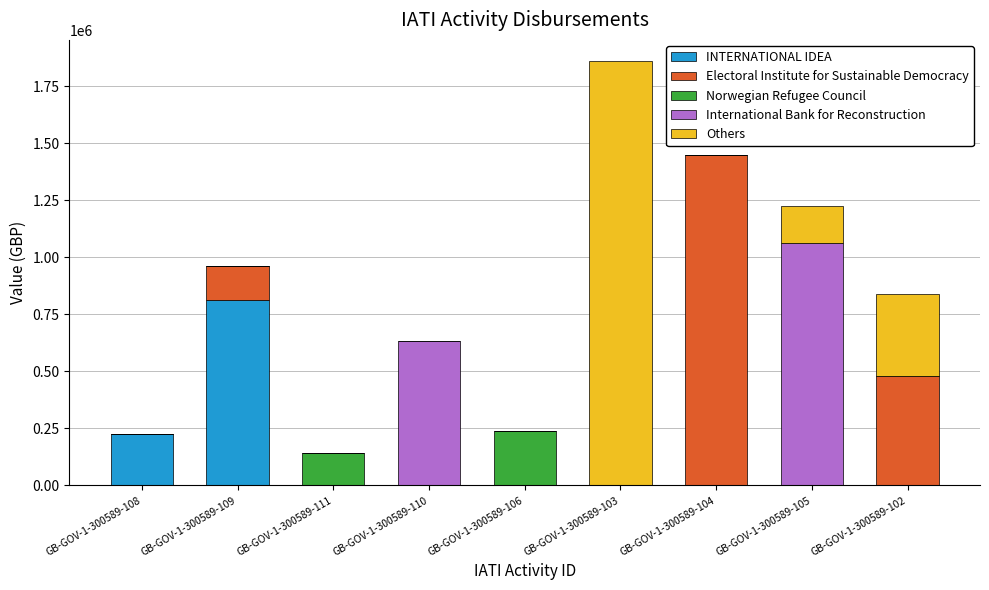

The INTERNATIONAL IDEA series shows 303636.0 at GB-GOV-1-300589-108. True or false?

False